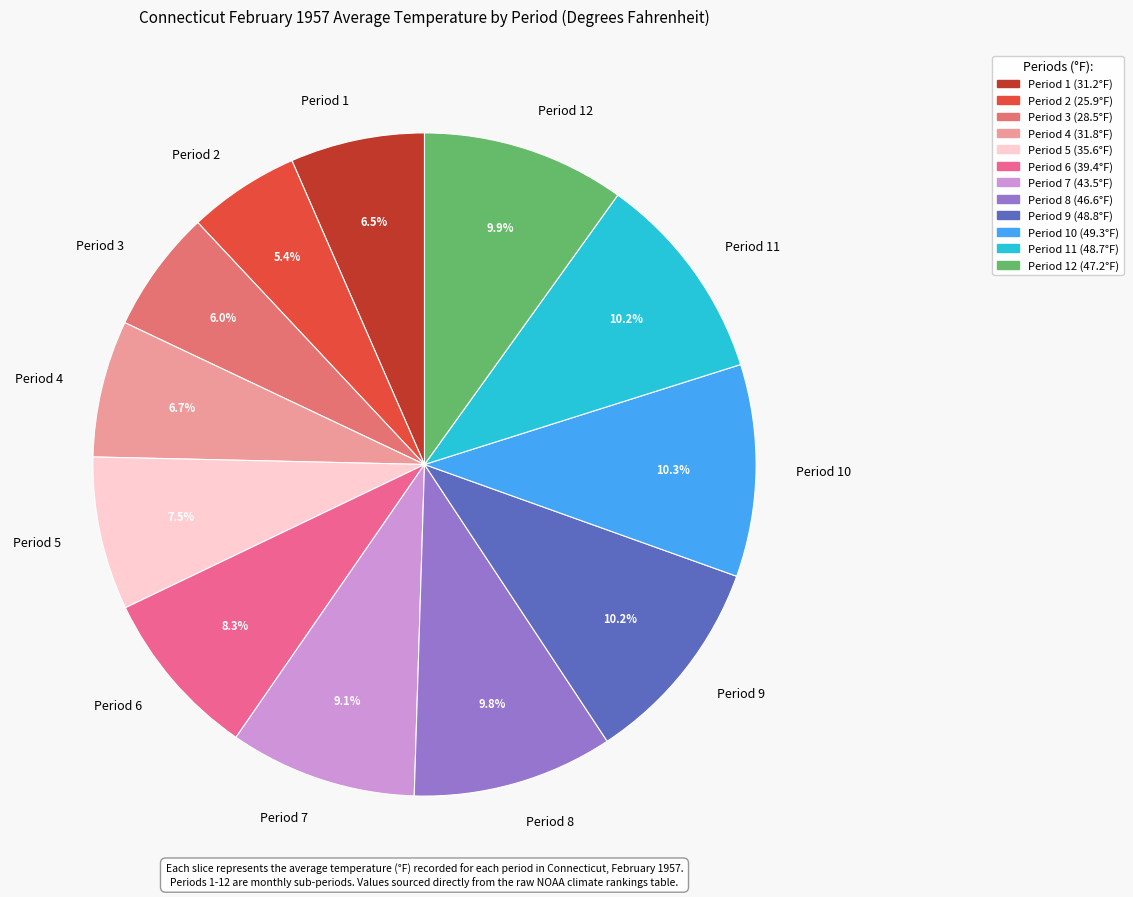

What is the smallest slice in the pie chart?

Period 2